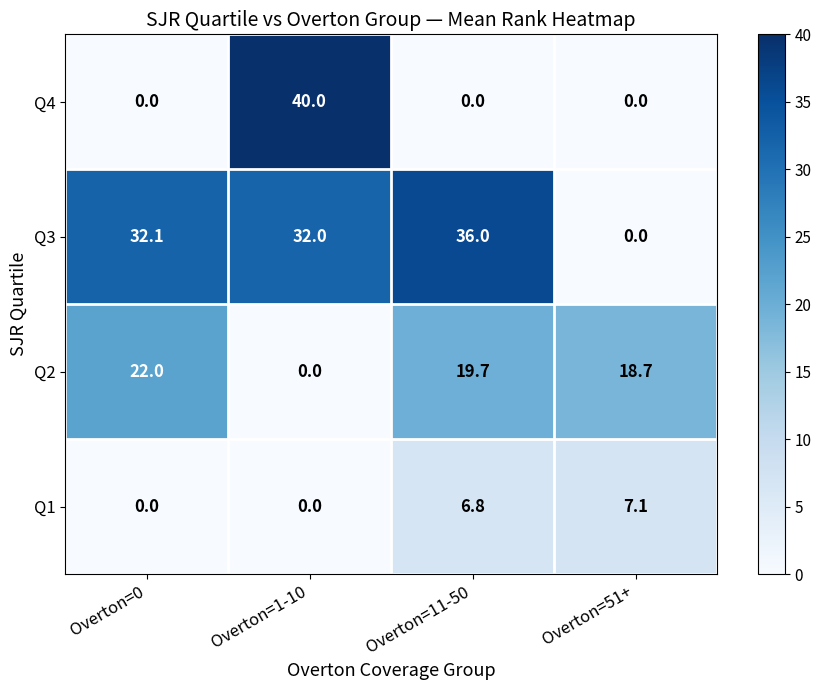

How many values in the Q2 series exceed 19?

2